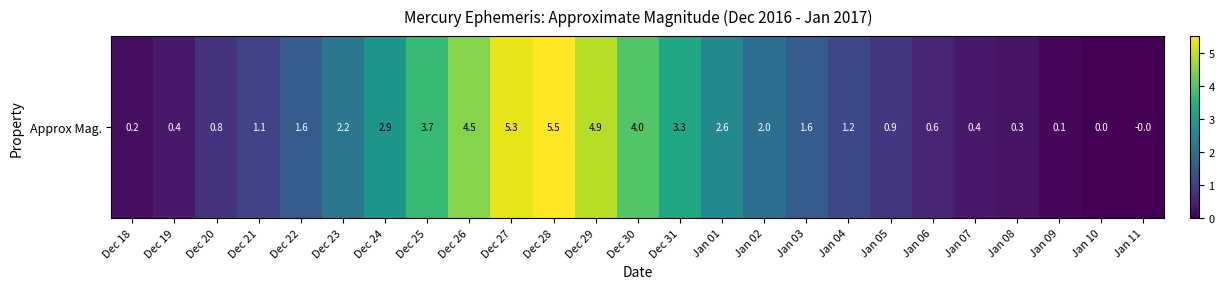

Reading right to left, what are all the values shown in this chart?

Jan 11=-0.0	Jan 10=0.0	Jan 09=0.1	Jan 08=0.3	Jan 07=0.4	Jan 06=0.6	Jan 05=0.9	Jan 04=1.2	Jan 03=1.6	Jan 02=2.0	Jan 01=2.6	Dec 31=3.3	Dec 30=4.0	Dec 29=4.9	Dec 28=5.5	Dec 27=5.3	Dec 26=4.5	Dec 25=3.7	Dec 24=2.9	Dec 23=2.2	Dec 22=1.6	Dec 21=1.1	Dec 20=0.8	Dec 19=0.4	Dec 18=0.2